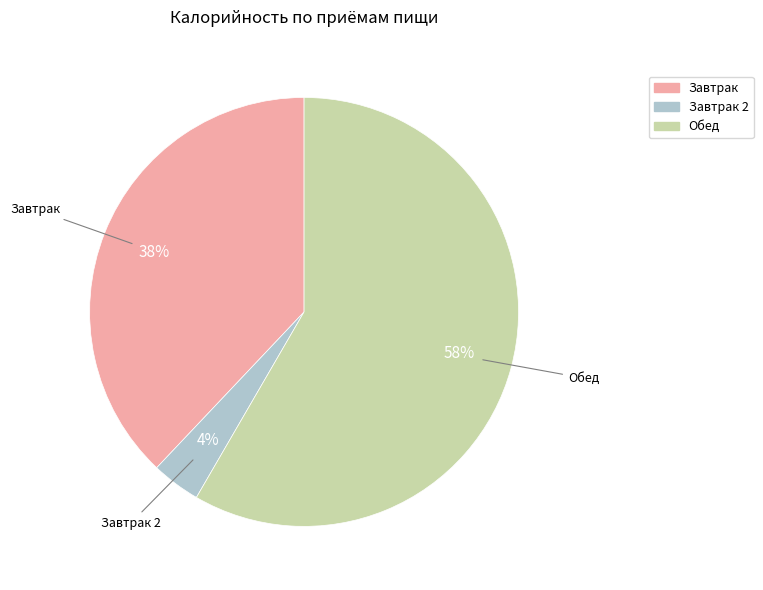

To the nearest percent, what is the average slice percentage?

33%